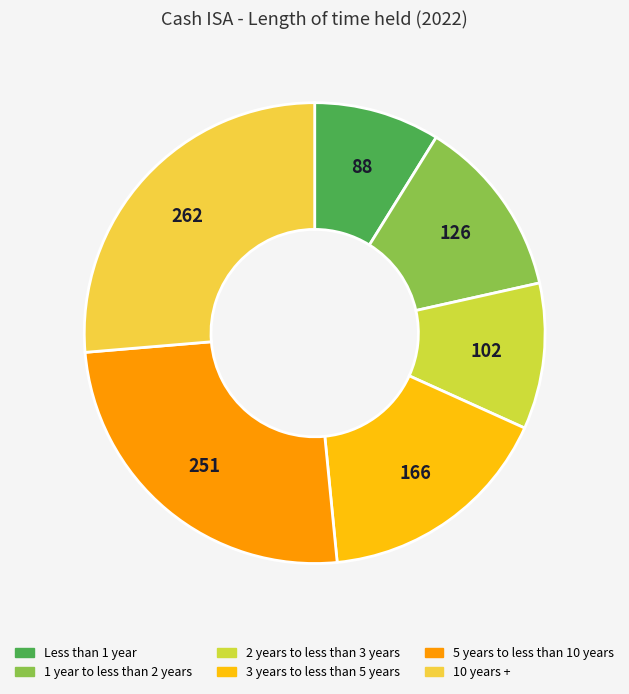

Combined, do 10 years + and 2 years to less than 3 years account for over 50%?

No